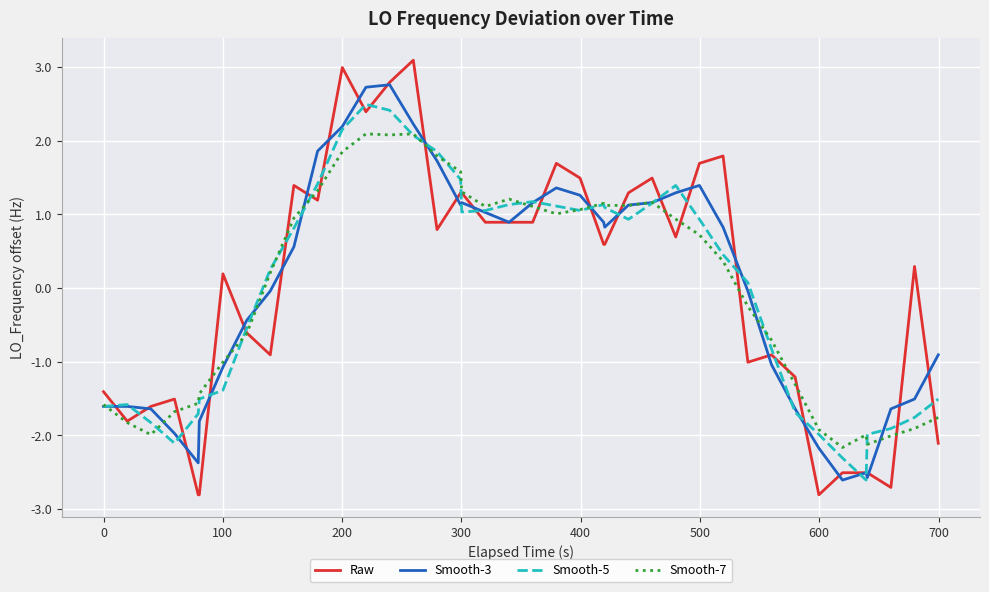

Rank the series by their maximum value, from lowest to highest.

Smooth-7, Smooth-5, Smooth-3, Raw